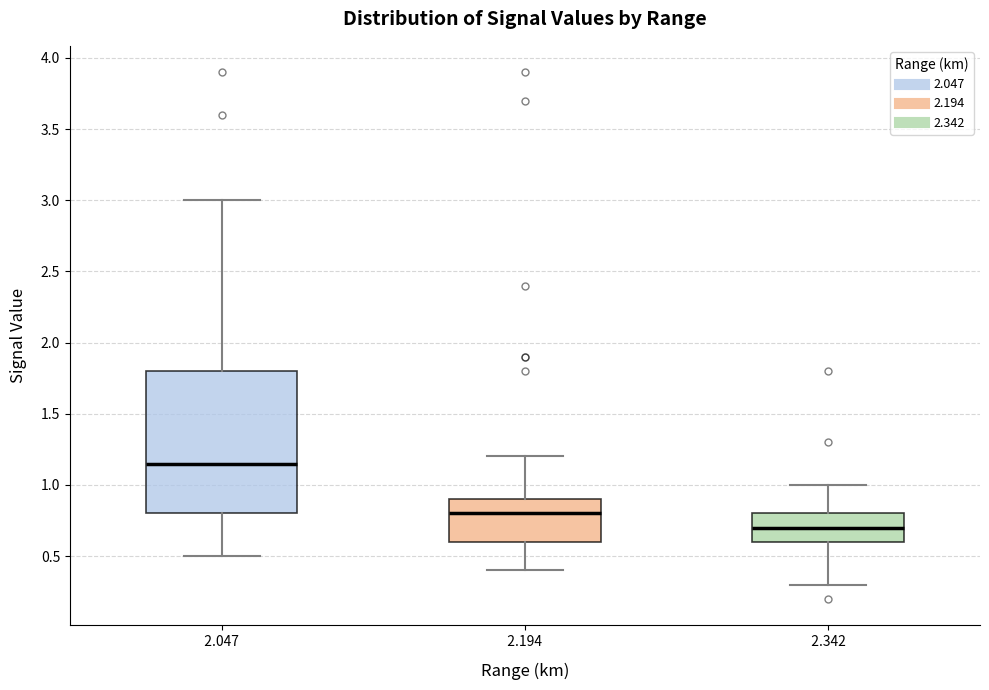

Comparing the boxes themselves (not the whiskers), which one is the tallest?

2.047